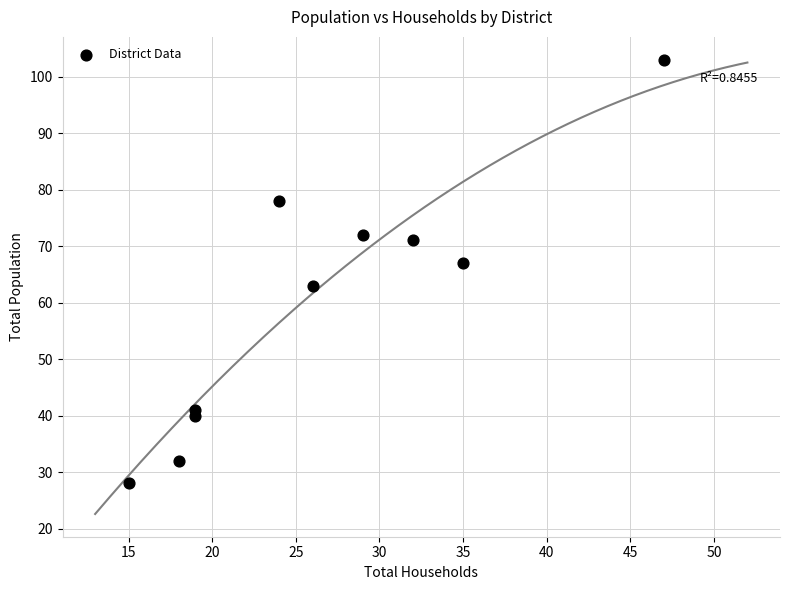

What is the range of Y values (max minus min)?

75